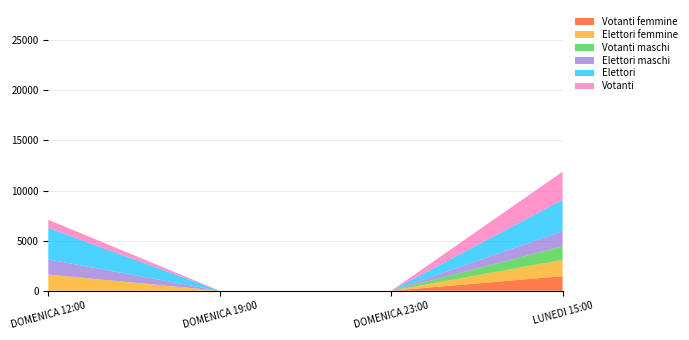

Reading left to right, extract all data points from this chart.

Votanti: DOMENICA 12:00=830	DOMENICA 19:00=0	DOMENICA 23:00=0	LUNEDI 15:00=2810
Elettori: DOMENICA 12:00=3129	DOMENICA 19:00=0	DOMENICA 23:00=0	LUNEDI 15:00=3129
Elettori maschi: DOMENICA 12:00=1506	DOMENICA 19:00=0	DOMENICA 23:00=0	LUNEDI 15:00=1506
Votanti maschi: DOMENICA 12:00=0	DOMENICA 19:00=0	DOMENICA 23:00=0	LUNEDI 15:00=1350
Elettori femmine: DOMENICA 12:00=1623	DOMENICA 19:00=0	DOMENICA 23:00=0	LUNEDI 15:00=1623
Votanti femmine: DOMENICA 12:00=0	DOMENICA 19:00=0	DOMENICA 23:00=0	LUNEDI 15:00=1460